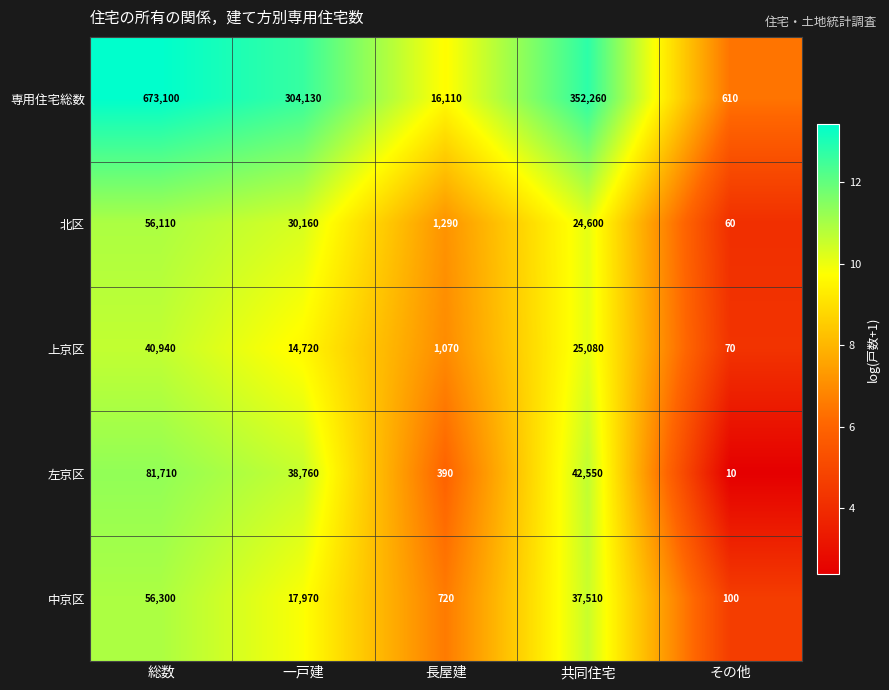

Reading left to right, list all the values displayed in this chart.

専用住宅総数: 総数=673100	一戸建=304130	長屋建=16110	共同住宅=352260	その他=610
北区: 総数=56110	一戸建=30160	長屋建=1290	共同住宅=24600	その他=60
上京区: 総数=40940	一戸建=14720	長屋建=1070	共同住宅=25080	その他=70
左京区: 総数=81710	一戸建=38760	長屋建=390	共同住宅=42550	その他=10
中京区: 総数=56300	一戸建=17970	長屋建=720	共同住宅=37510	その他=100